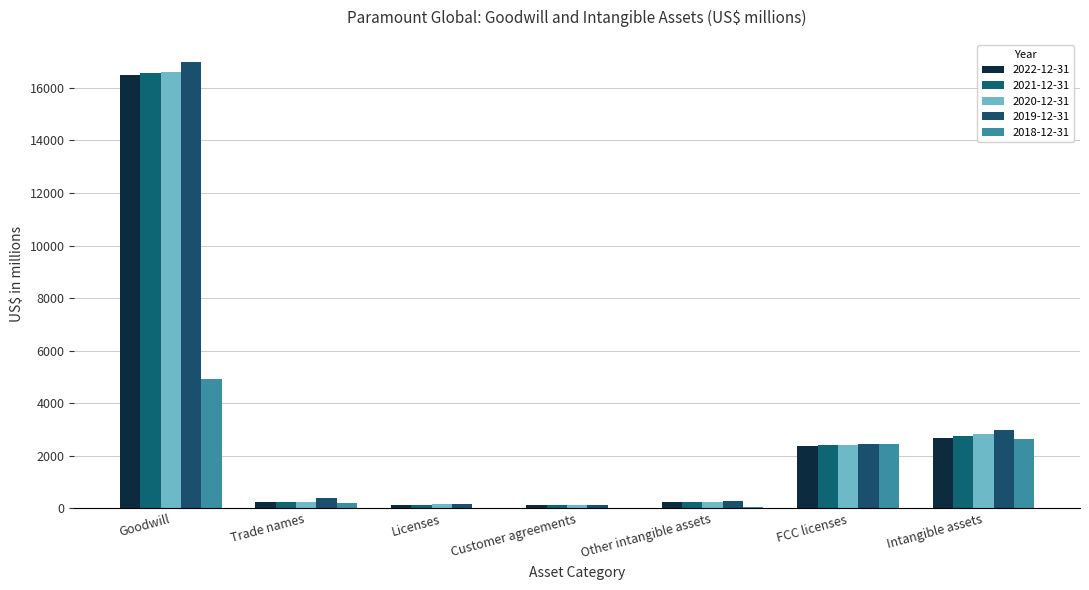

What is the label of the 5th bar from the left?

Other intangible assets